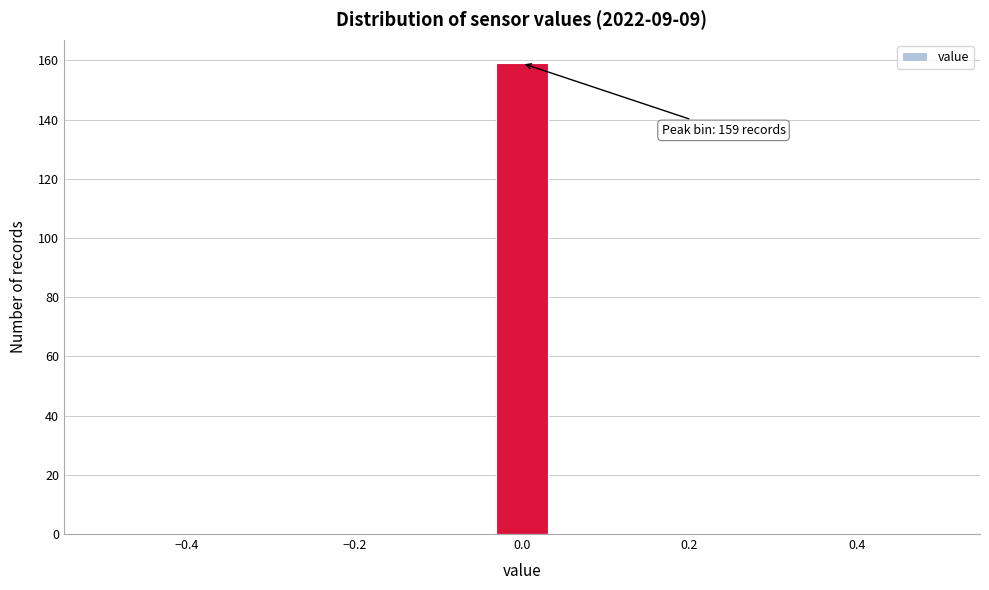

Around what value on the x-axis is the tallest bar? Give the approximate position of its centre, as read against the axis.

0.00